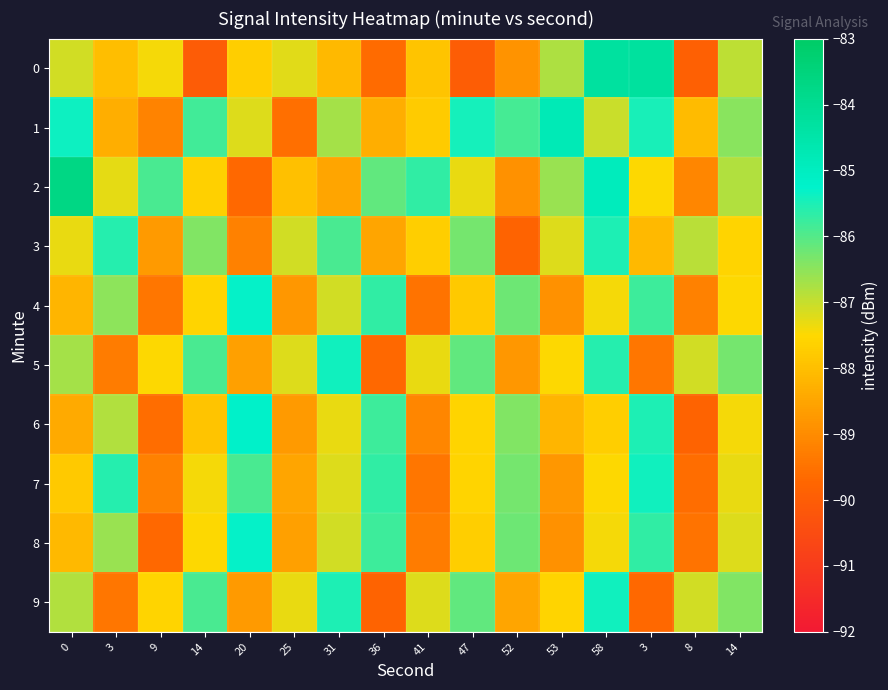

Reading left to right, transcribe all the data shown in this chart.

0: 0=-87.1	3=-88.0	9=-87.4	14=-90.0	20=-87.7	25=-87.2	31=-88.1	36=-89.6	41=-87.9	47=-90.0	52=-88.9	53=-86.8	58=-84.3	3=-84.2	8=-89.9	14=-86.9
1: 0=-85.4	3=-88.3	9=-89.2	14=-85.8	20=-87.2	25=-89.5	31=-86.7	36=-88.3	41=-87.8	47=-85.5	52=-85.9	53=-84.8	58=-87.0	3=-85.5	8=-88.1	14=-86.5
2: 0=-83.7	3=-87.3	9=-85.9	14=-87.7	20=-89.7	25=-88.0	31=-88.5	36=-86.1	41=-85.7	47=-87.3	52=-88.9	53=-86.6	58=-84.9	3=-87.5	8=-89.1	14=-86.8
3: 0=-87.3	3=-85.6	9=-88.7	14=-86.4	20=-89.2	25=-87.1	31=-85.9	36=-88.5	41=-87.7	47=-86.3	52=-89.8	53=-87.2	58=-85.5	3=-88.1	8=-86.9	14=-87.6
4: 0=-88.2	3=-86.5	9=-89.4	14=-87.6	20=-85.3	25=-88.8	31=-87.1	36=-85.7	41=-89.5	47=-87.8	52=-86.2	53=-88.9	58=-87.4	3=-85.8	8=-89.2	14=-87.5
5: 0=-86.7	3=-89.3	9=-87.5	14=-85.9	20=-88.6	25=-87.2	31=-85.4	36=-89.7	41=-87.3	47=-86.1	52=-88.8	53=-87.5	58=-85.6	3=-89.4	8=-87.1	14=-86.3
6: 0=-88.4	3=-86.8	9=-89.6	14=-87.9	20=-85.2	25=-88.7	31=-87.3	36=-85.8	41=-89.1	47=-87.6	52=-86.4	53=-88.2	58=-87.7	3=-85.5	8=-89.8	14=-87.4
7: 0=-87.8	3=-85.6	9=-89.2	14=-87.4	20=-85.9	25=-88.5	31=-87.2	36=-85.7	41=-89.4	47=-87.6	52=-86.3	53=-88.8	58=-87.5	3=-85.4	8=-89.6	14=-87.3
8: 0=-88.1	3=-86.6	9=-89.7	14=-87.5	20=-85.3	25=-88.6	31=-87.1	36=-85.8	41=-89.3	47=-87.7	52=-86.2	53=-88.9	58=-87.4	3=-85.7	8=-89.5	14=-87.2
9: 0=-86.8	3=-89.4	9=-87.6	14=-85.9	20=-88.7	25=-87.3	31=-85.5	36=-89.8	41=-87.2	47=-86.1	52=-88.5	53=-87.6	58=-85.4	3=-89.7	8=-87.1	14=-86.4